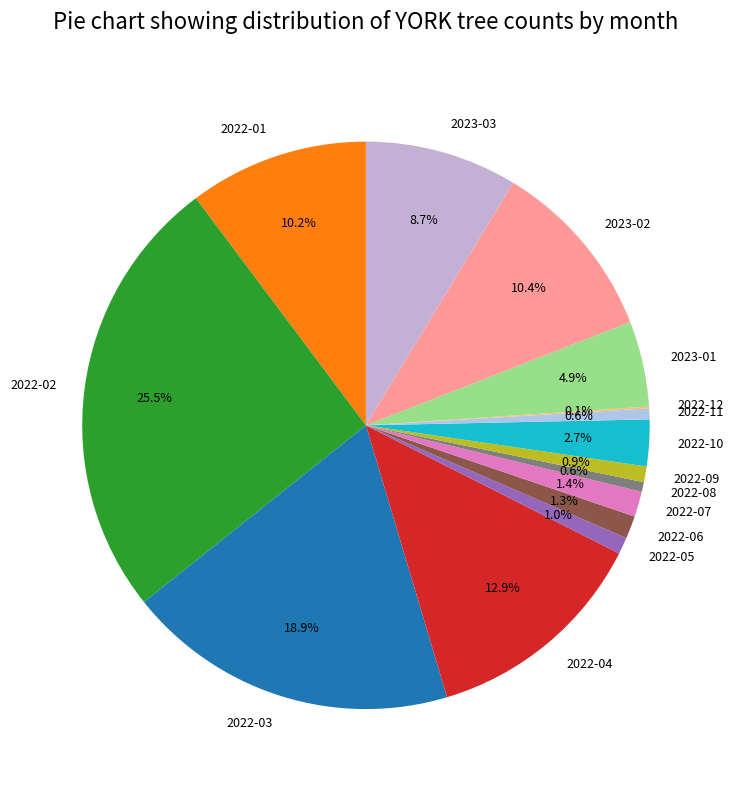

Is it true that 2022-05 is 11% of the pie?

False